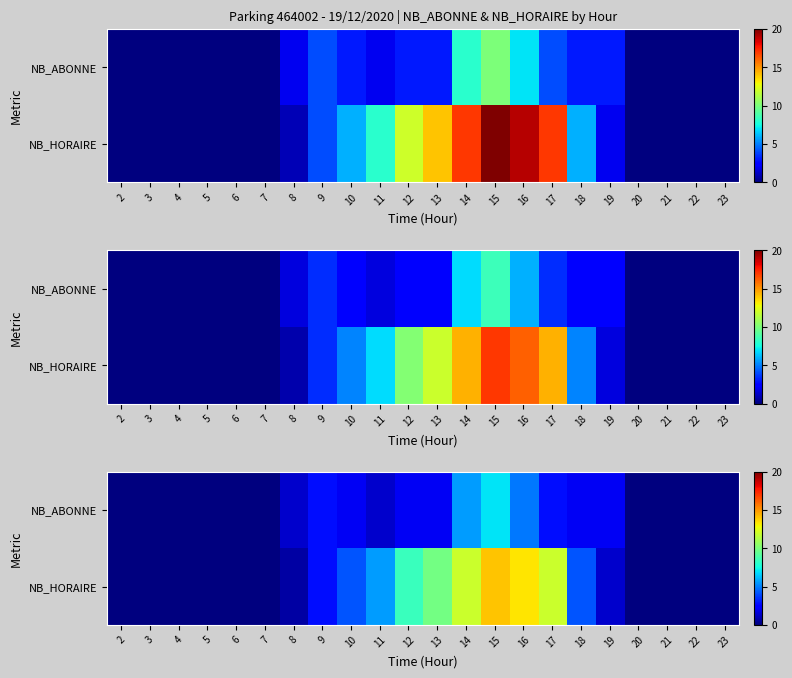

Rank the series by their average value, from lowest to highest.

NB_ABONNE, NB_HORAIRE